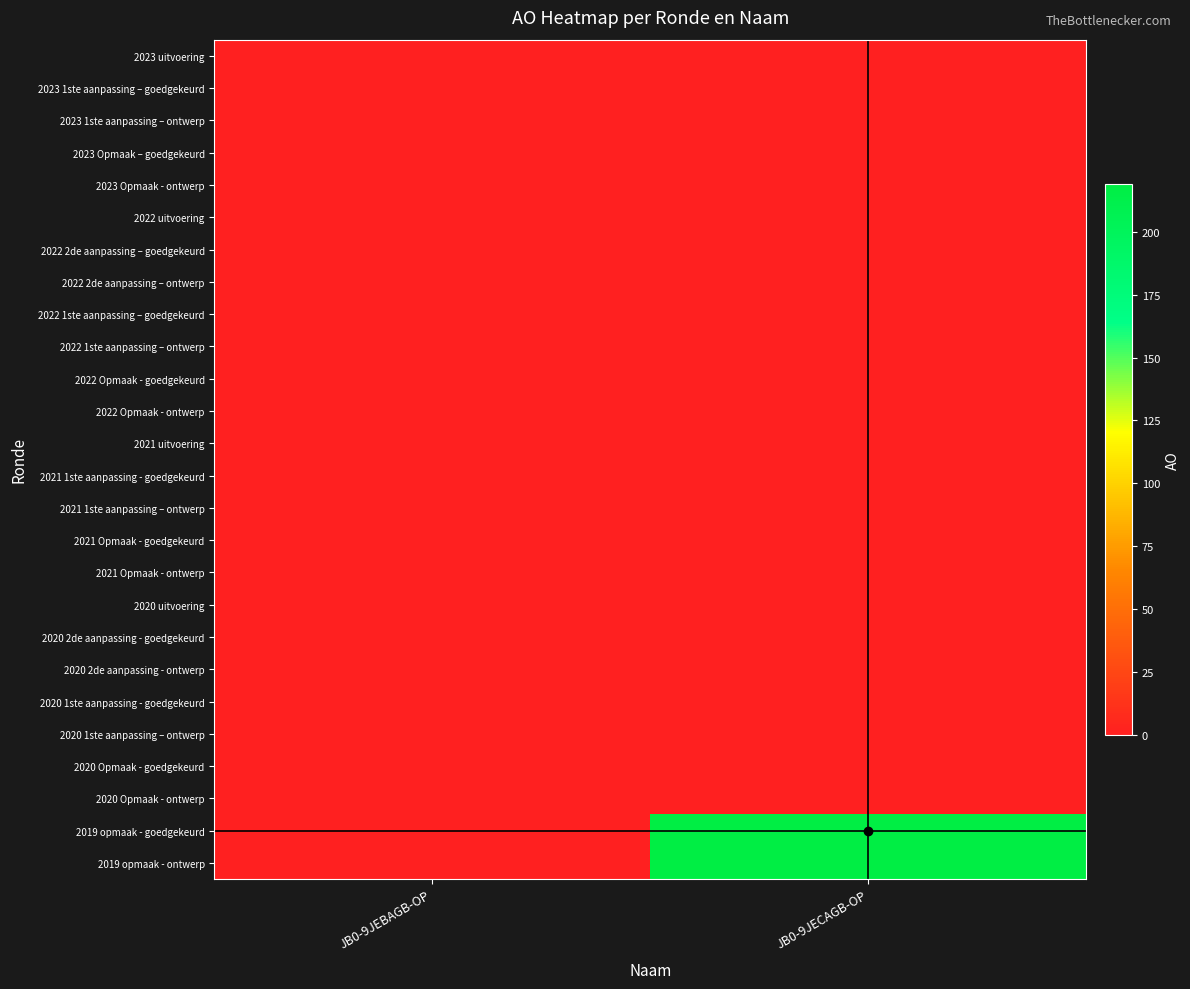

Rank the series at JB0-9JEBAGB-OP from highest to lowest value.

2023 uitvoering, 2023 1ste aanpassing – goedgekeurd, 2023 1ste aanpassing – ontwerp, 2023 Opmaak – goedgekeurd, 2023 Opmaak - ontwerp, 2022 uitvoering, 2022 2de aanpassing – goedgekeurd, 2022 2de aanpassing – ontwerp, 2022 1ste aanpassing – goedgekeurd, 2022 1ste aanpassing – ontwerp, 2022 Opmaak - goedgekeurd, 2022 Opmaak - ontwerp, 2021 uitvoering, 2021 1ste aanpassing - goedgekeurd, 2021 1ste aanpassing – ontwerp, 2021 Opmaak - goedgekeurd, 2021 Opmaak - ontwerp, 2020 uitvoering, 2020 2de aanpassing - goedgekeurd, 2020 2de aanpassing - ontwerp, 2020 1ste aanpassing - goedgekeurd, 2020 1ste aanpassing – ontwerp, 2020 Opmaak - goedgekeurd, 2020 Opmaak - ontwerp, 2019 opmaak - goedgekeurd, 2019 opmaak - ontwerp